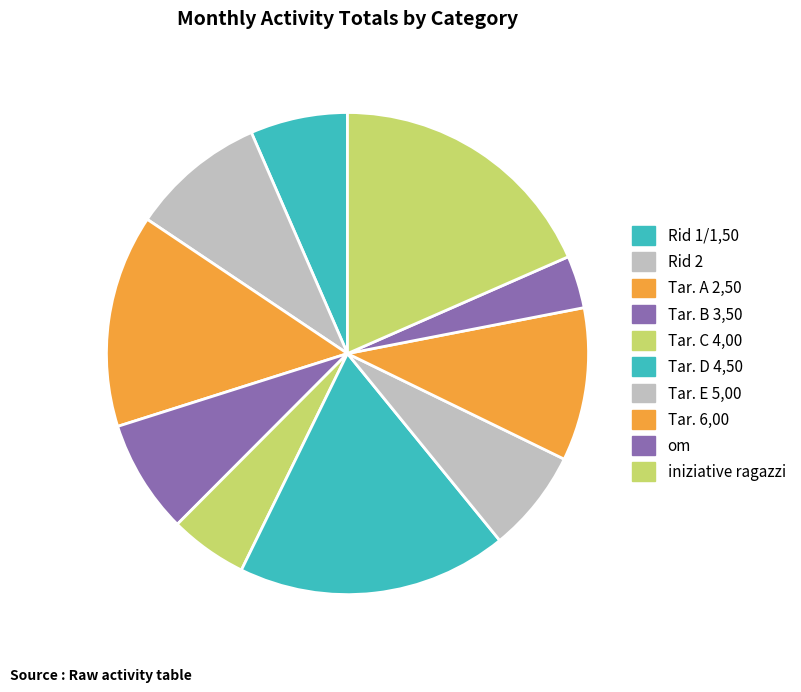

How many segments does this pie chart have?

10